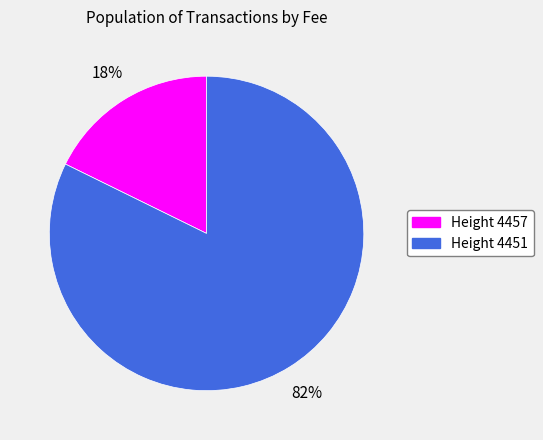

What is the largest slice in the pie chart?

Height 4451